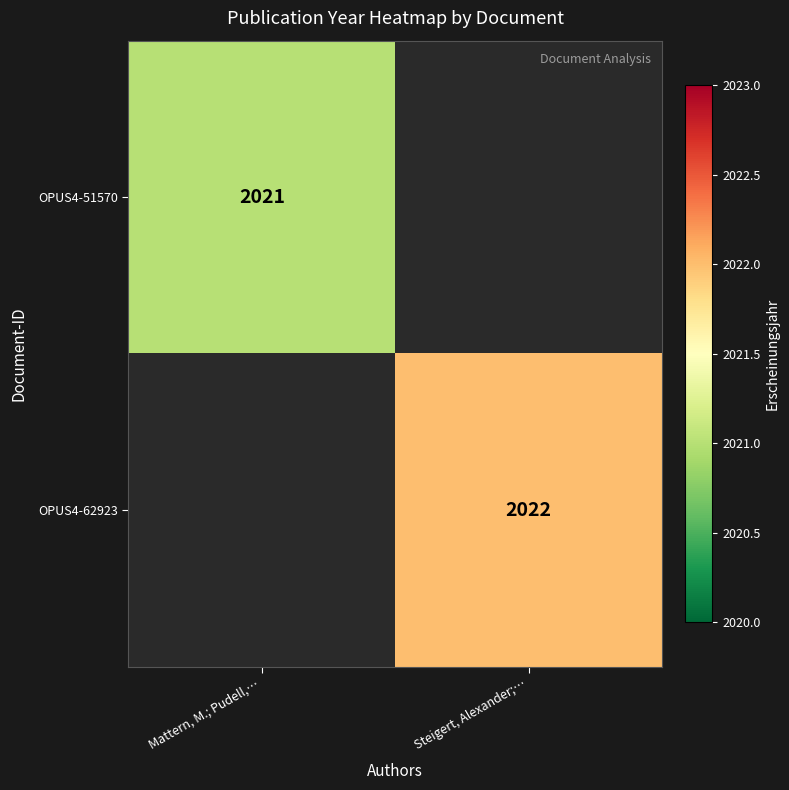

Is it true that OPUS4-62923 equals 2022 at Steigert, Alexander;…?

True